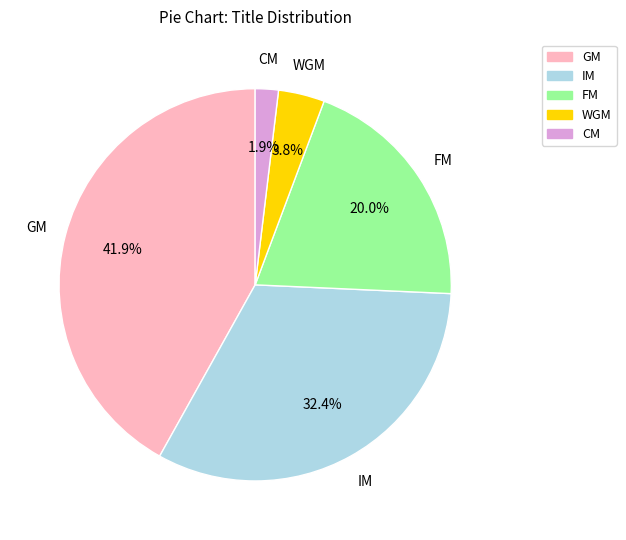

To the nearest percent, what is the difference between the largest and smallest slice percentages?

40%